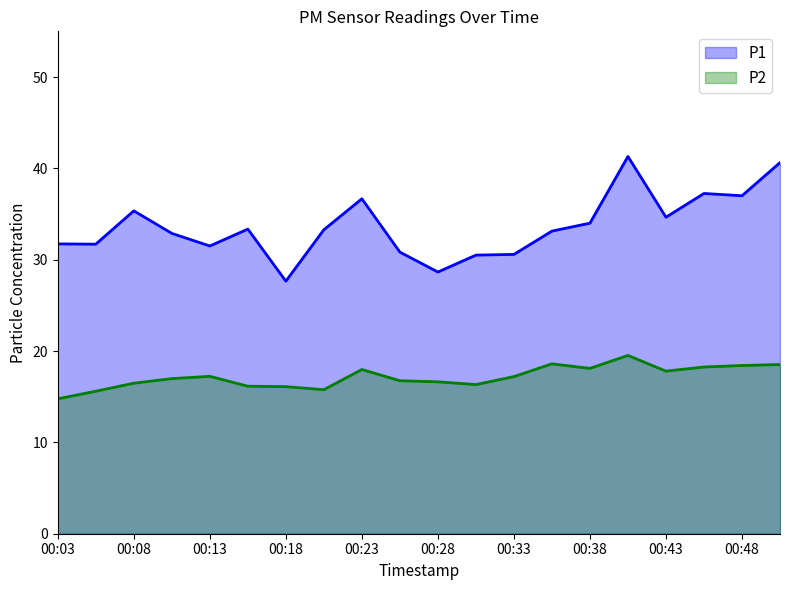

Is it true that P1 equals 61.9 at 00:08?

False